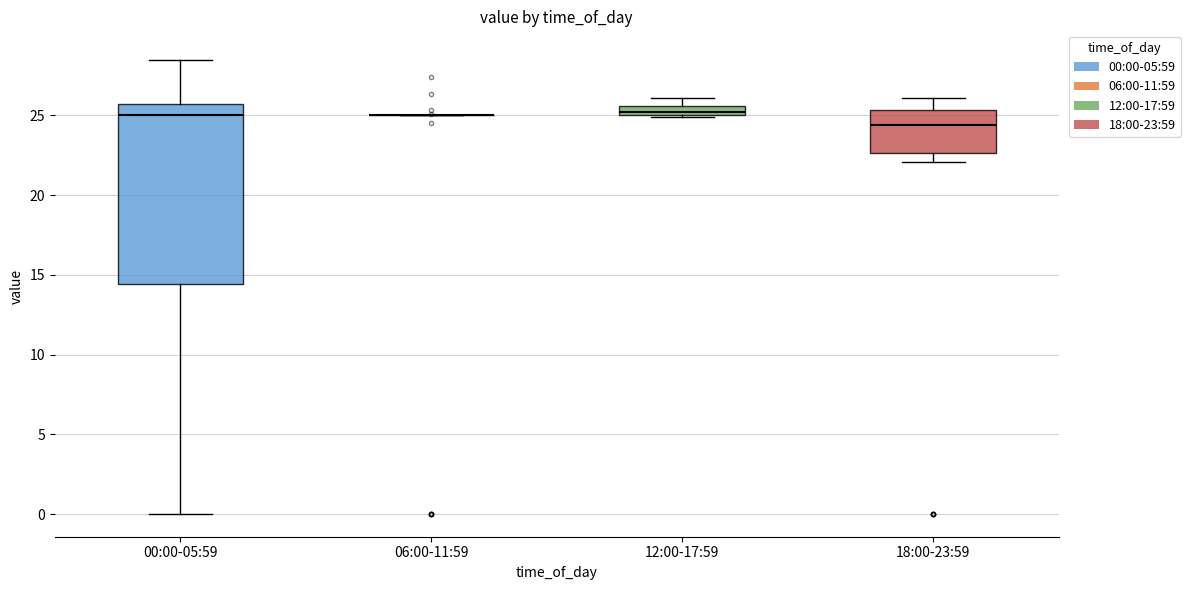

Comparing the boxes themselves (not the whiskers), which one is the tallest?

00:00-05:59